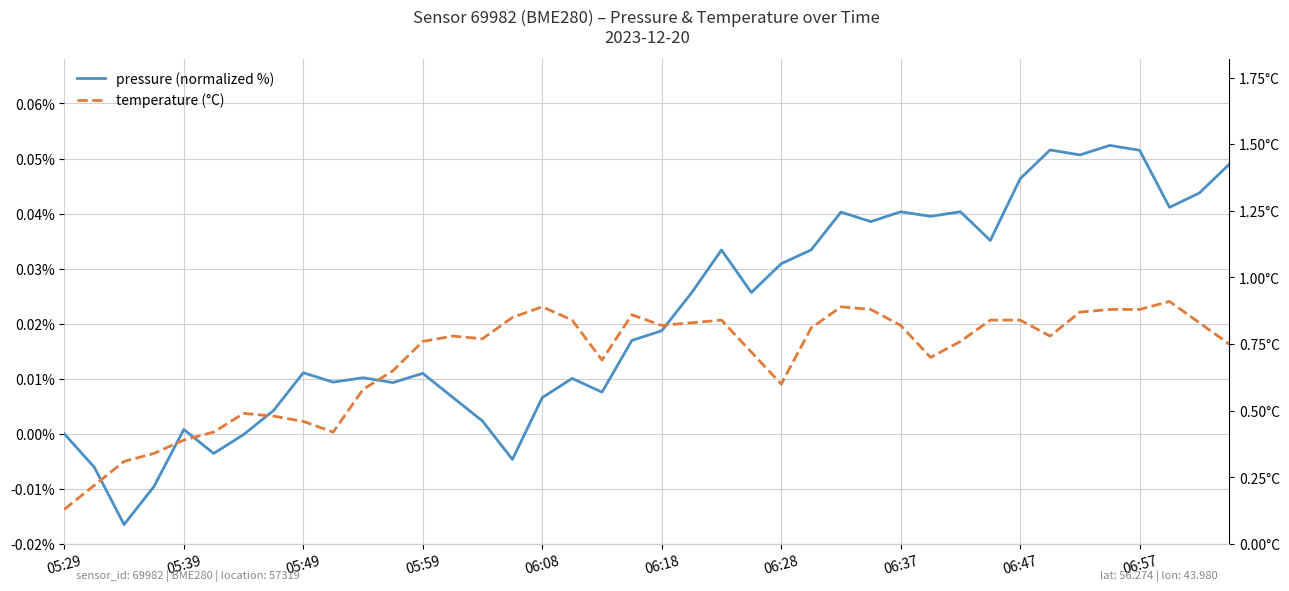

True or false: pressure (normalized %) has a value of 0.0 at 38.

True